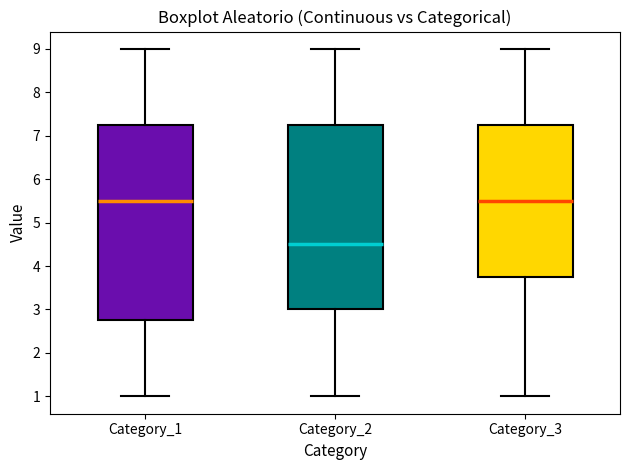

Reading left to right, read every box against the y-axis: the position of its median line, the range the box covers, and the ends of its whiskers. The values are not printed on the chart, so give them approximately, as read against the axis.

Category_1: median 5.5, box 2.8 to 7.3, whiskers 1.0 to 9.0
Category_2: median 4.5, box 3.0 to 7.3, whiskers 1.0 to 9.0
Category_3: median 5.5, box 3.8 to 7.3, whiskers 1.0 to 9.0